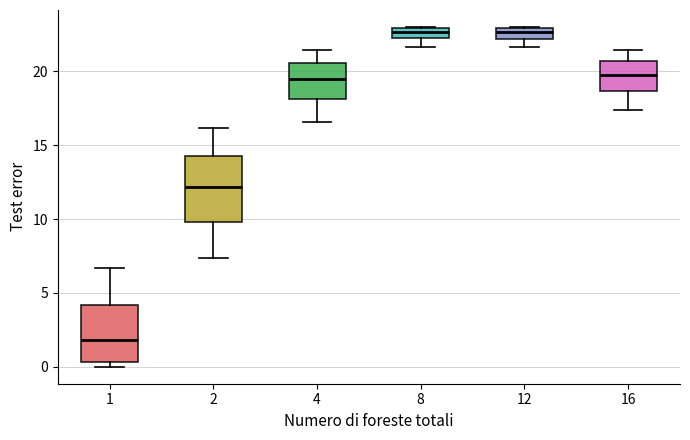

Where is the upper edge of the box at x = 16 on the y-axis? The values are not printed on the chart, so give them approximately, as read against the axis.

20.5